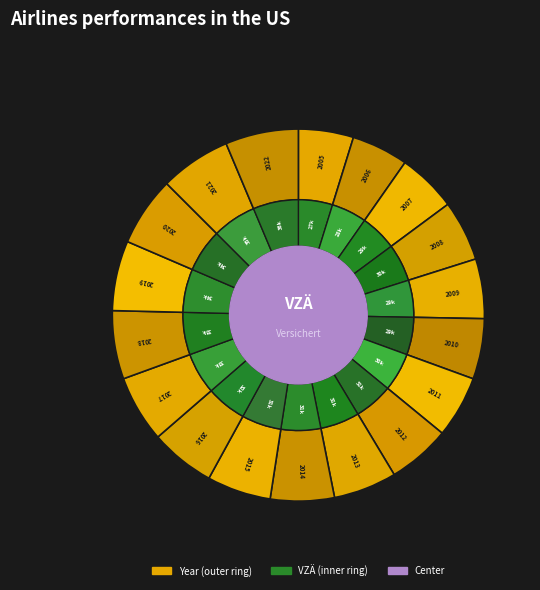

How many segments does this pie chart have?

18